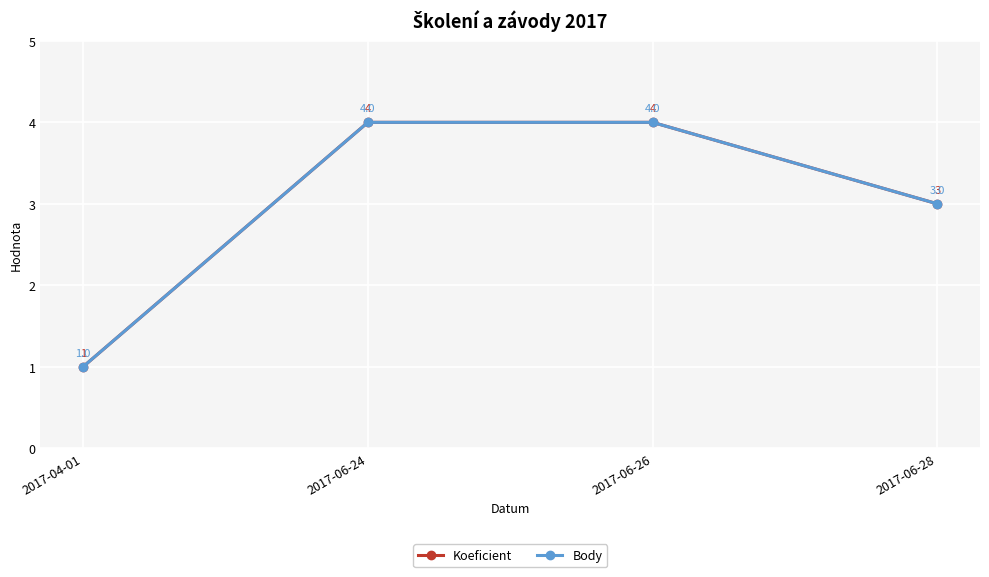

Is this an area chart (filled region under the line)?

No